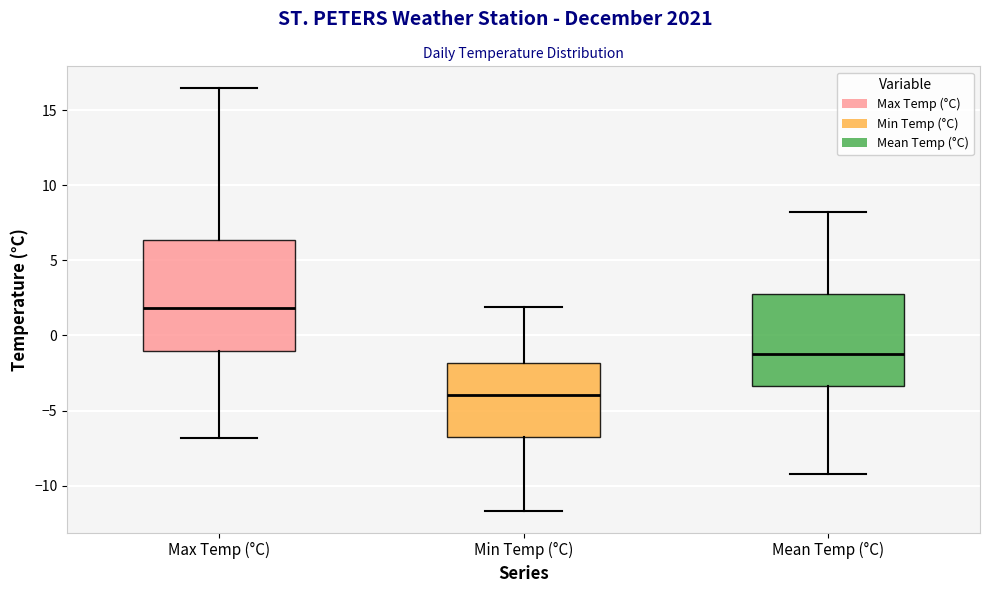

Which box has the lowest median line?

Min Temp (°C)